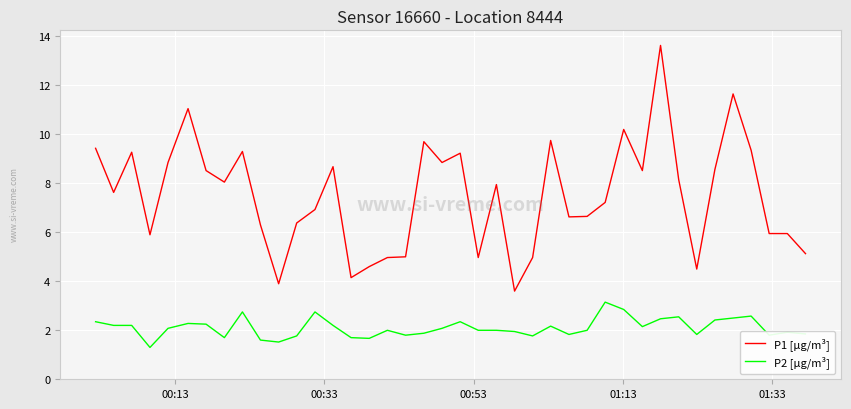

True or false: P1 [µg/m³] and P2 [µg/m³] cross at least once.

False